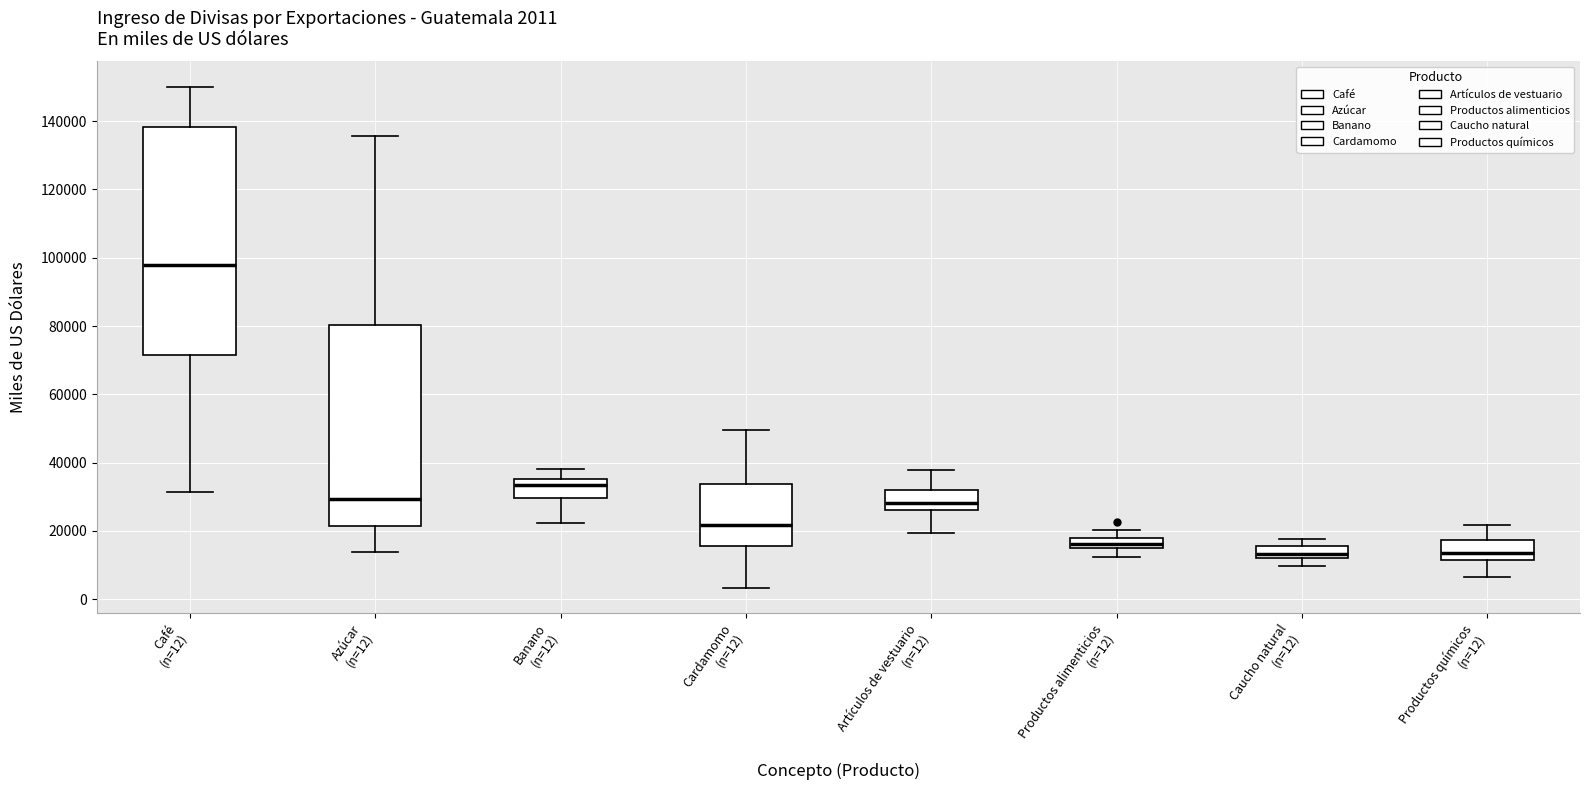

Which box has the highest median line?

Café (n=12)